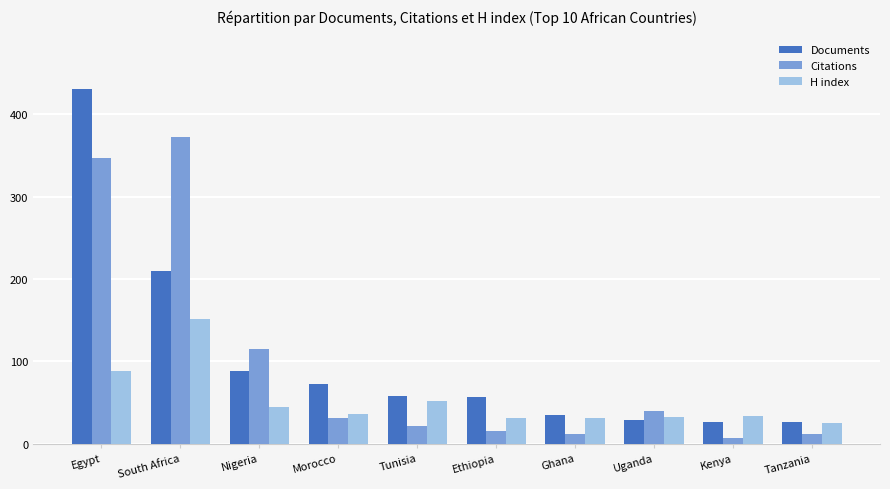

List the series in order of their peak value, highest first.

Documents, Citations, H index